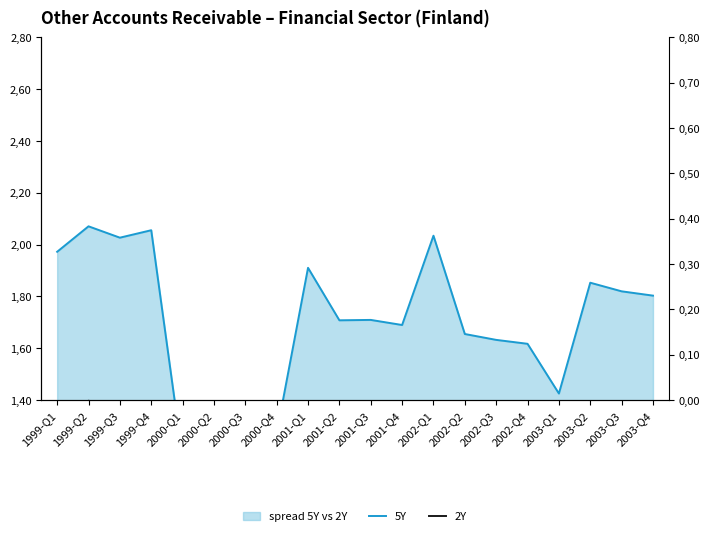

Is it true that 5Y equals 2.4 at 2003-Q4?

False